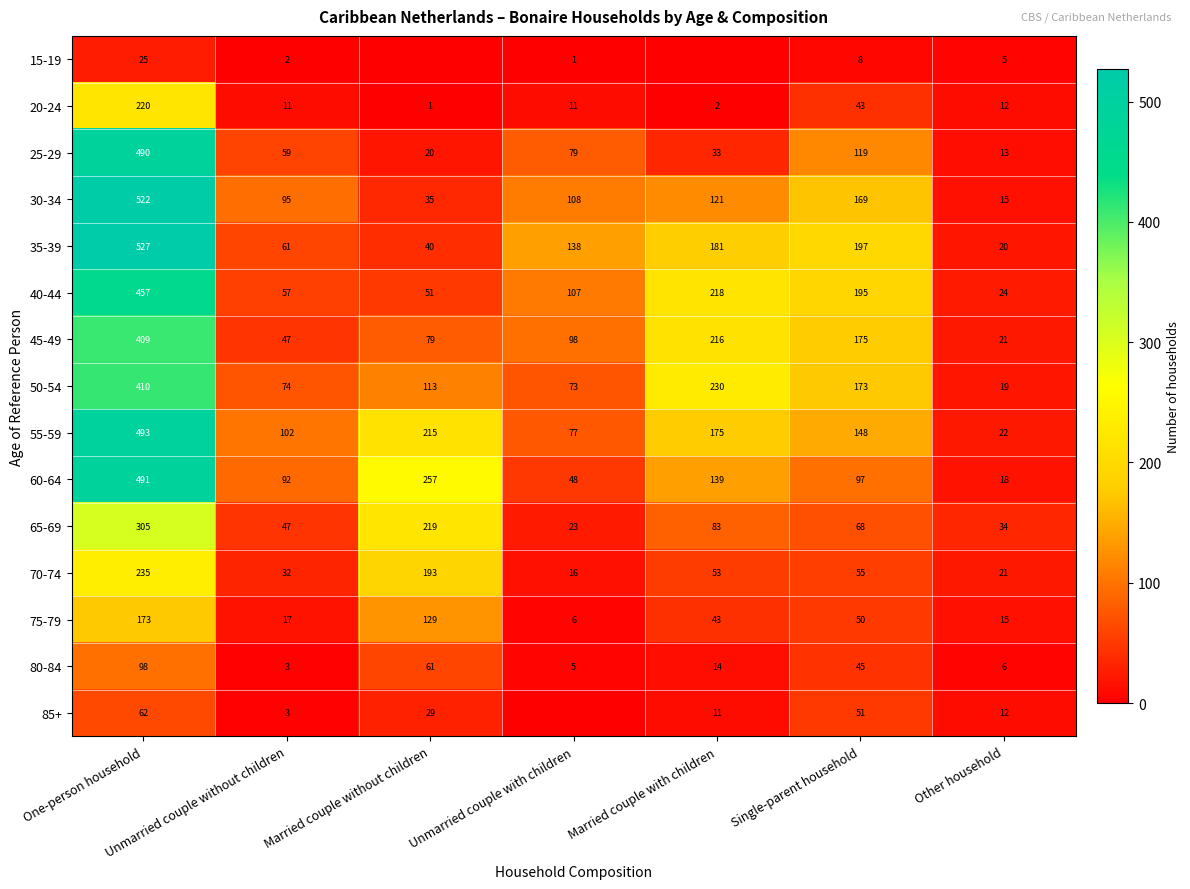

True or false: 75-79 has a value of 79 at One-person household.

False